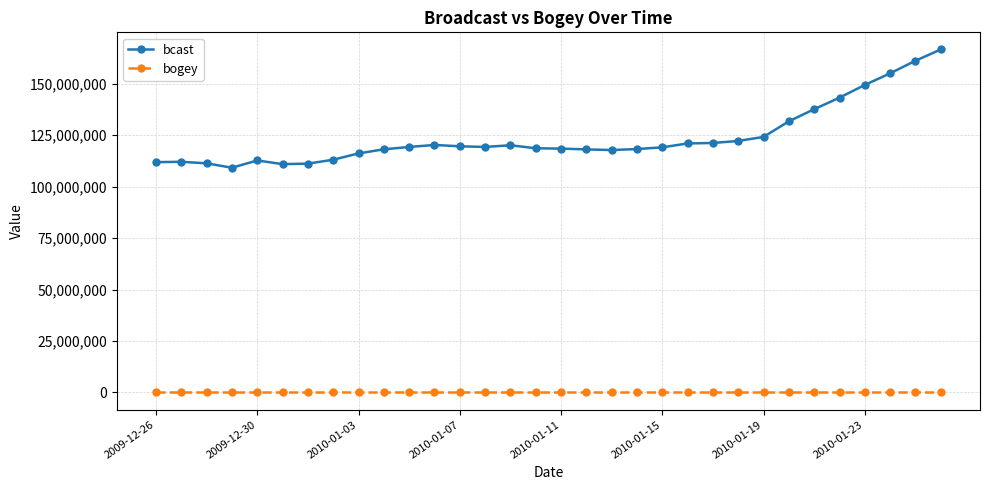

True or false: bogey and bcast cross at least once.

False